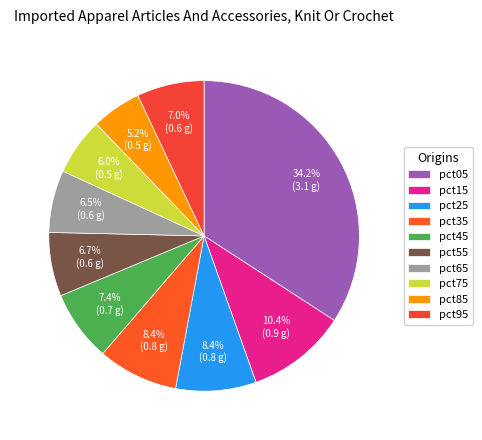

What is the change in value from pct05 to pct55?

-2.5